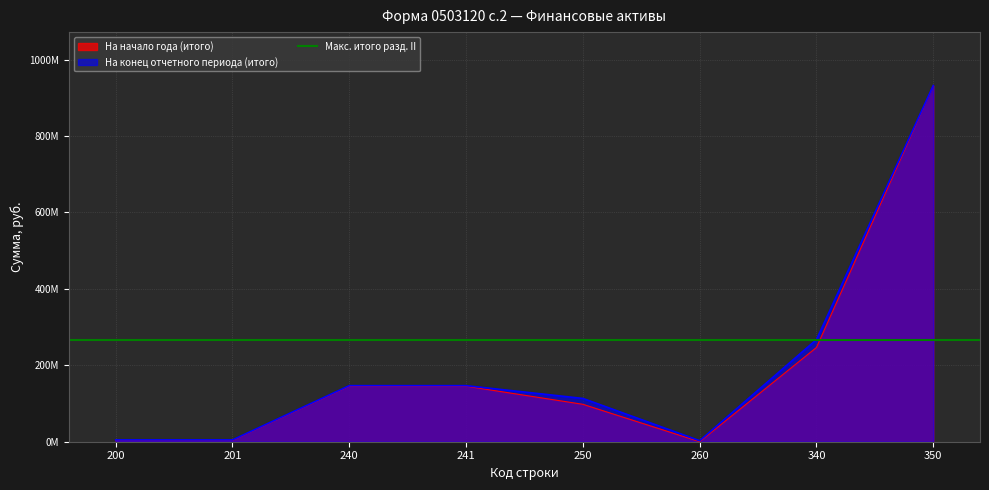

What is the spread (max minus min) of values at 350?

577591.2